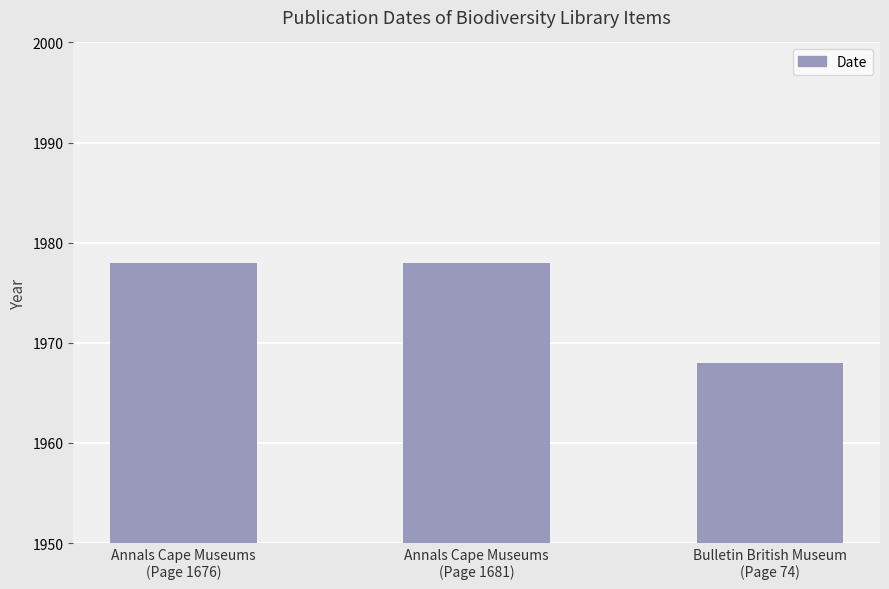

Reading left to right, list all the values displayed in this chart.

1978	1978	1968